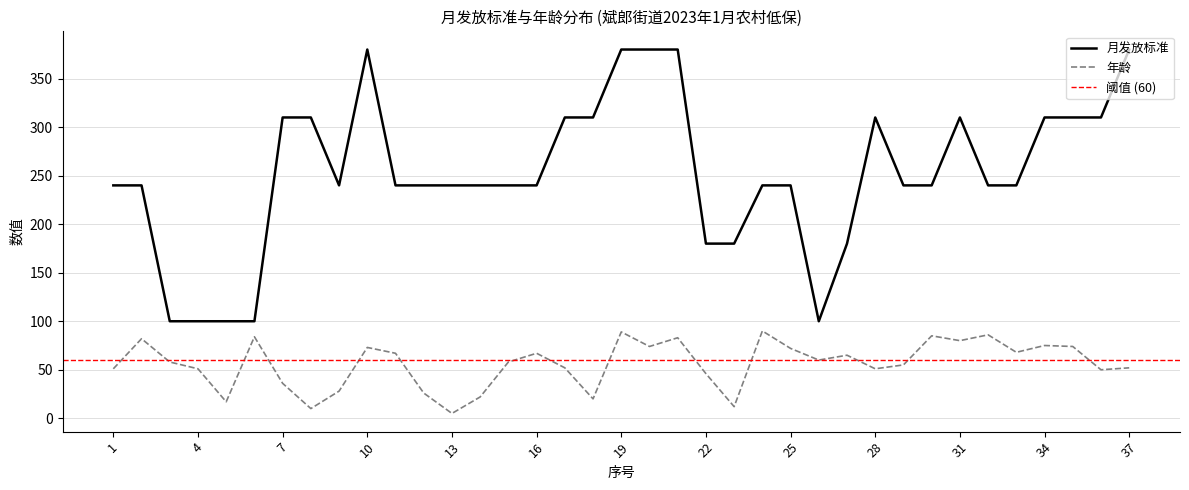

What is the maximum value for 月发放标准?

380